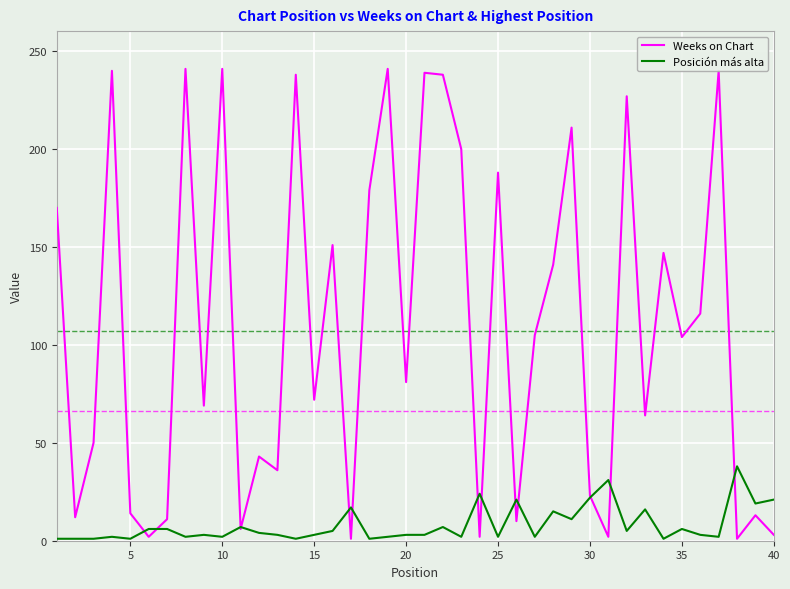

List the series in order of their peak value, lowest first.

Posición más alta, Weeks on Chart